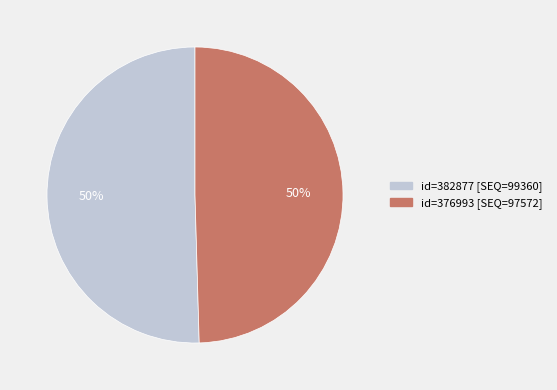

What is the ratio of the value at id=382877 [SEQ=99360] to the value at id=376993 [SEQ=97572]?

1.0